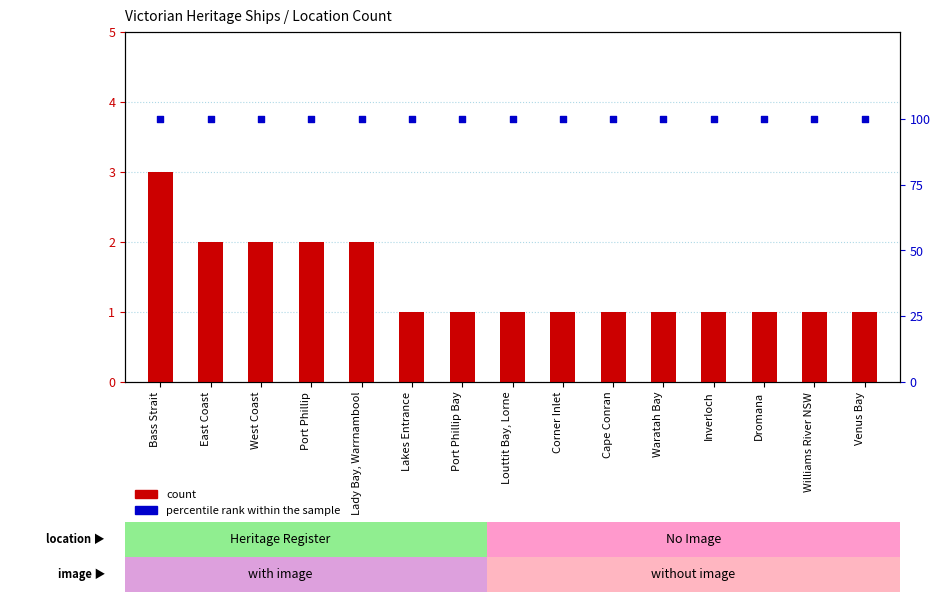

What are all the series names shown in the legend?

count, percentile rank within the sample